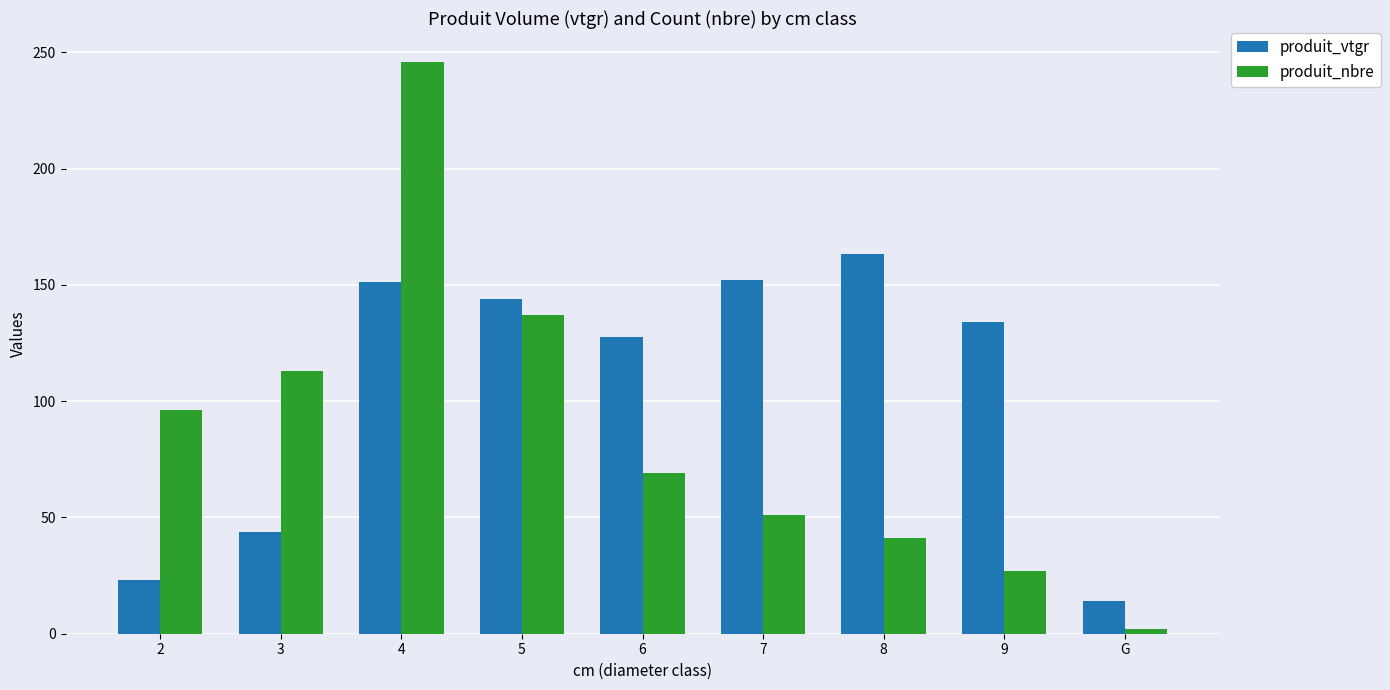

Which series changed the most between 8 and G?

produit_vtgr